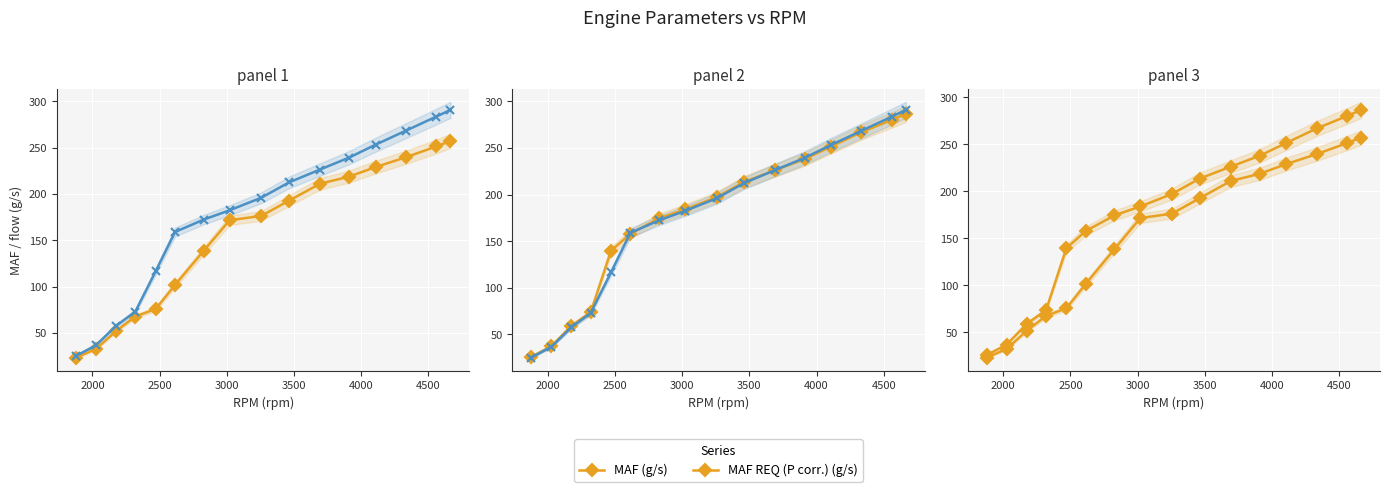

What is the smallest value displayed?

23.1